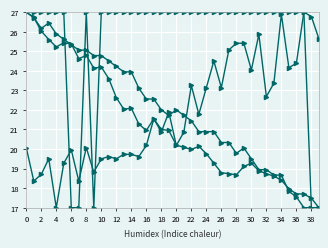

How many lines are shown in the chart?

4